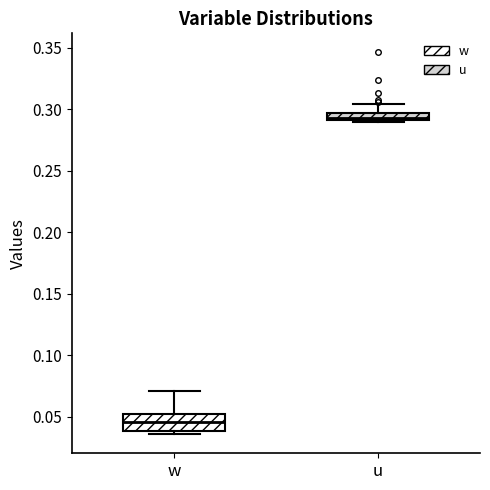

Comparing the boxes themselves (not the whiskers), which one is the tallest?

w